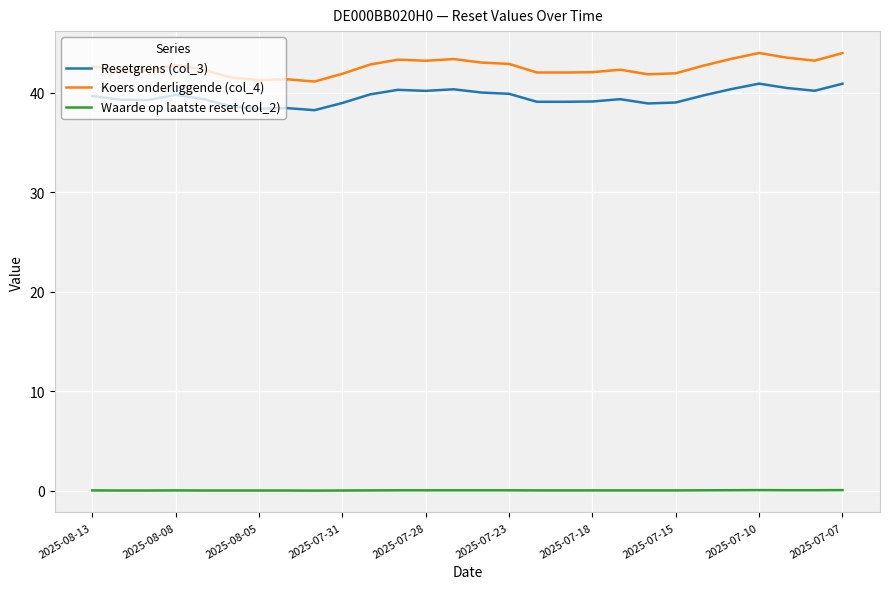

Which series has the largest total across all categories?

Koers onderliggende (col_4)